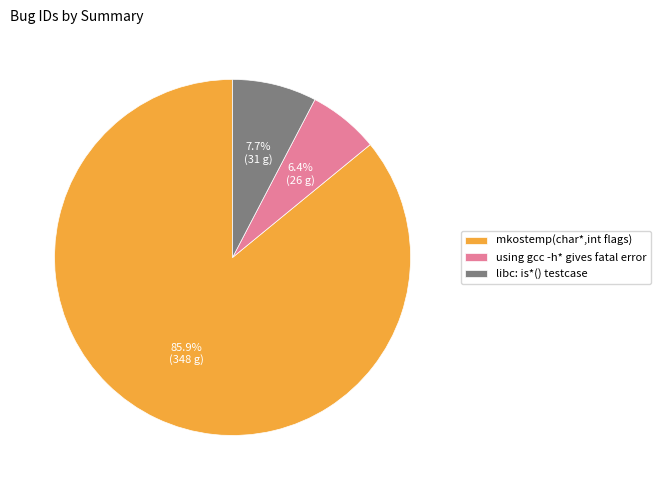

To the nearest percent, what percentage of the pie is libc: is*() testcase?

8%